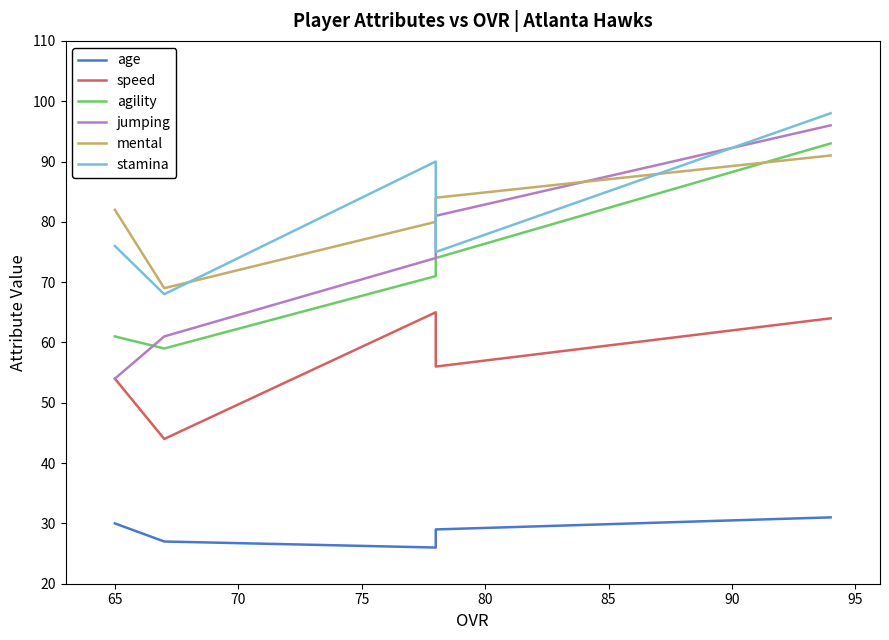

The jumping series shows 124 at 65. True or false?

False